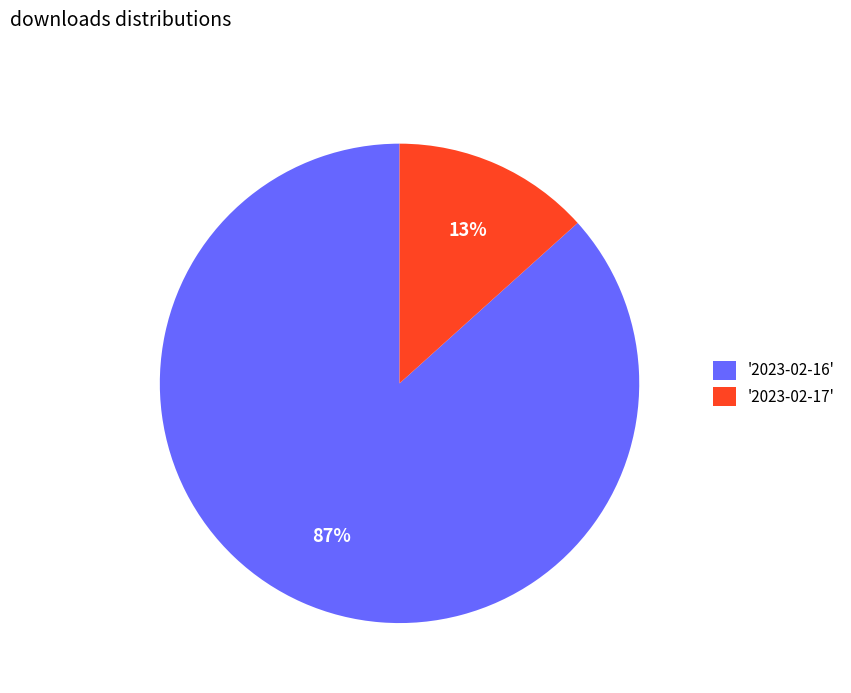

How many segments does this pie chart have?

2